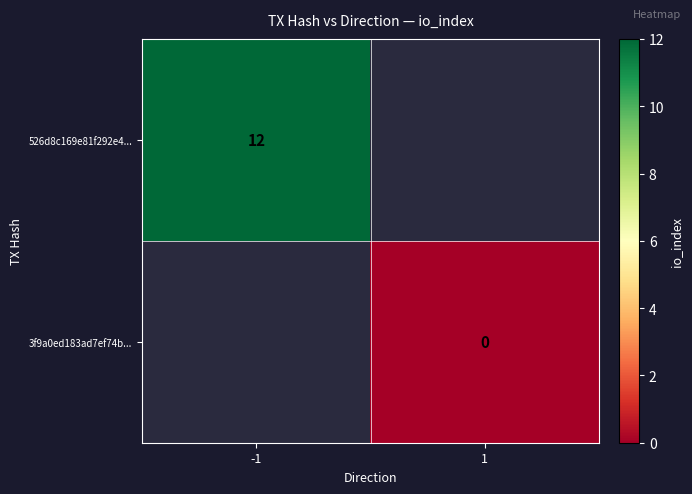

At how many categories does at least one series exceed 5?

1